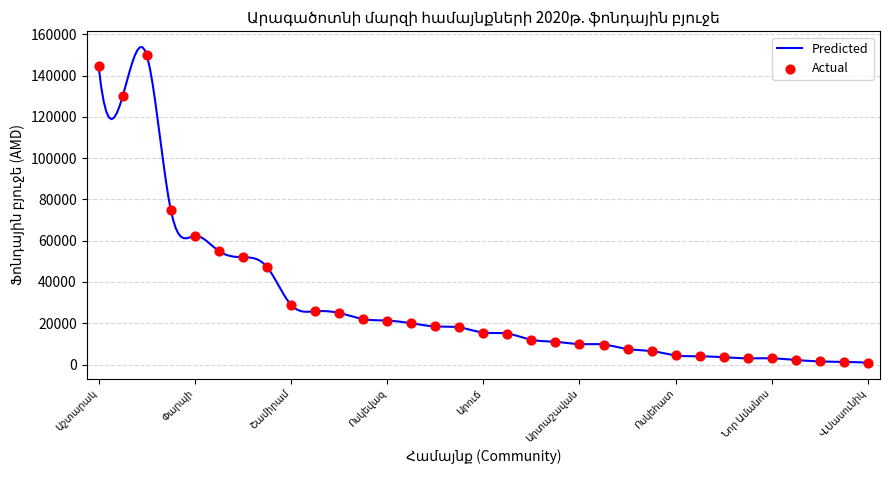

Approximately how many times larger is the value at Ոսկեվազ compared to Անտառուտ?

3.3